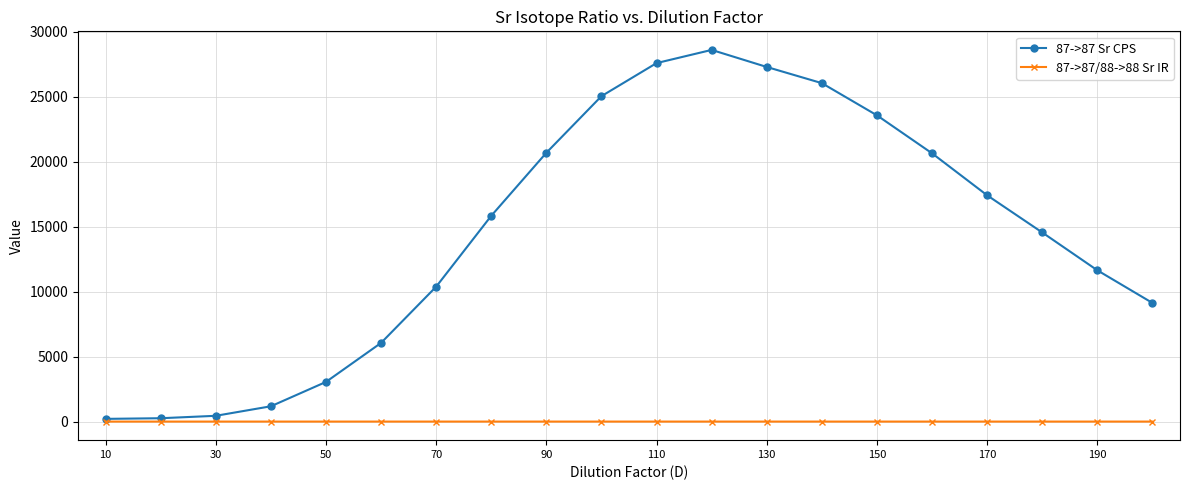

Which series has the largest range (max minus min)?

87->87 Sr CPS